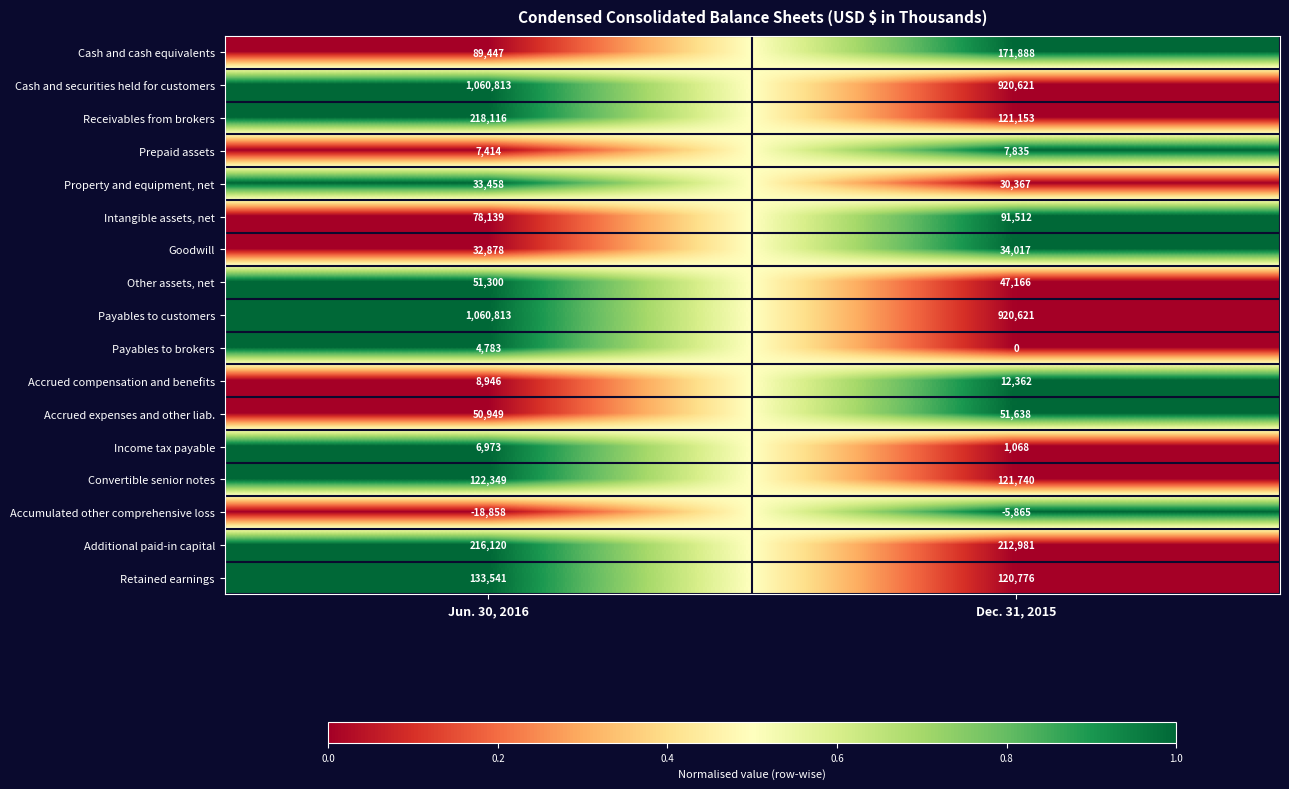

At how many categories does at least one series exceed 0?

2